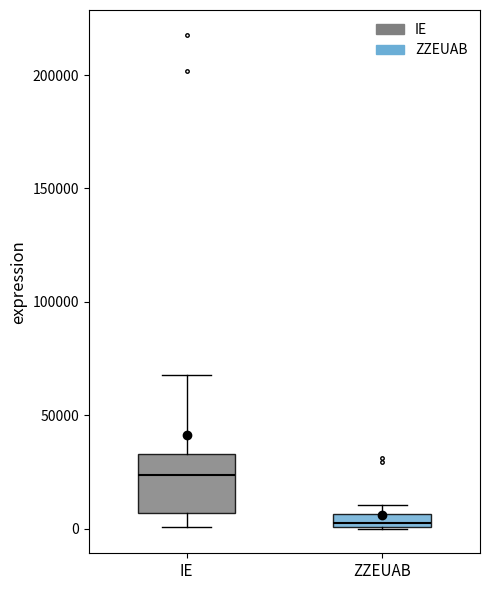

Which box's median line is the lowest?

ZZEUAB